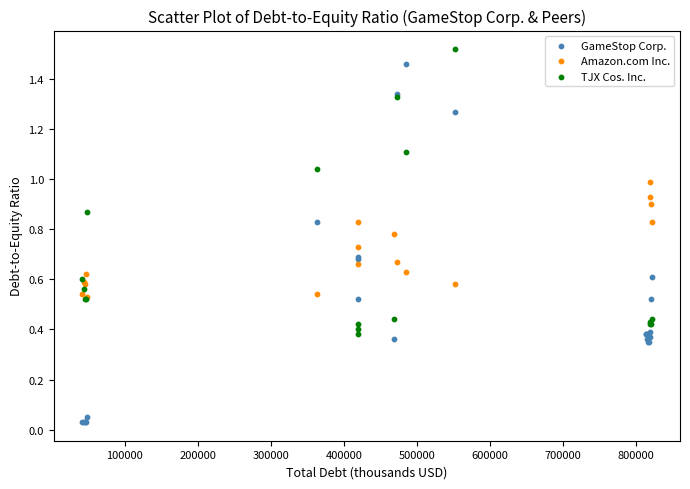

Which series reaches the minimum Y coordinate?

GameStop Corp.